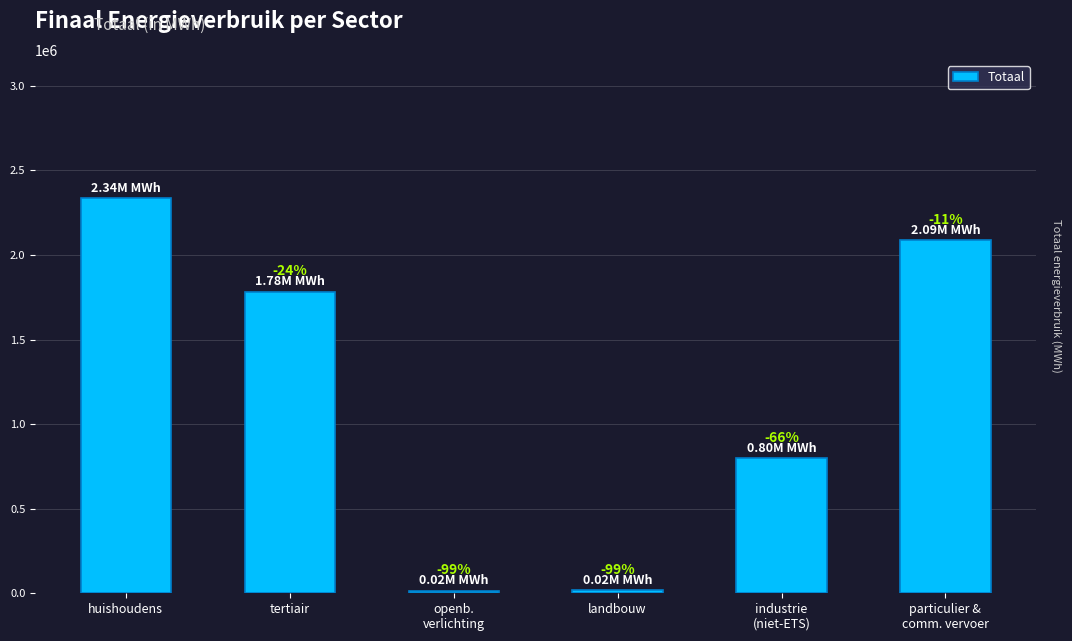

Reading right to left, transcribe all the data shown in this chart.

particulier &
comm. vervoer=2087424.3	industrie
(niet-ETS)=798938.4	landbouw=17545.7	openb.
verlichting=15501.9	tertiair=1782880.7	huishoudens=2335681.9